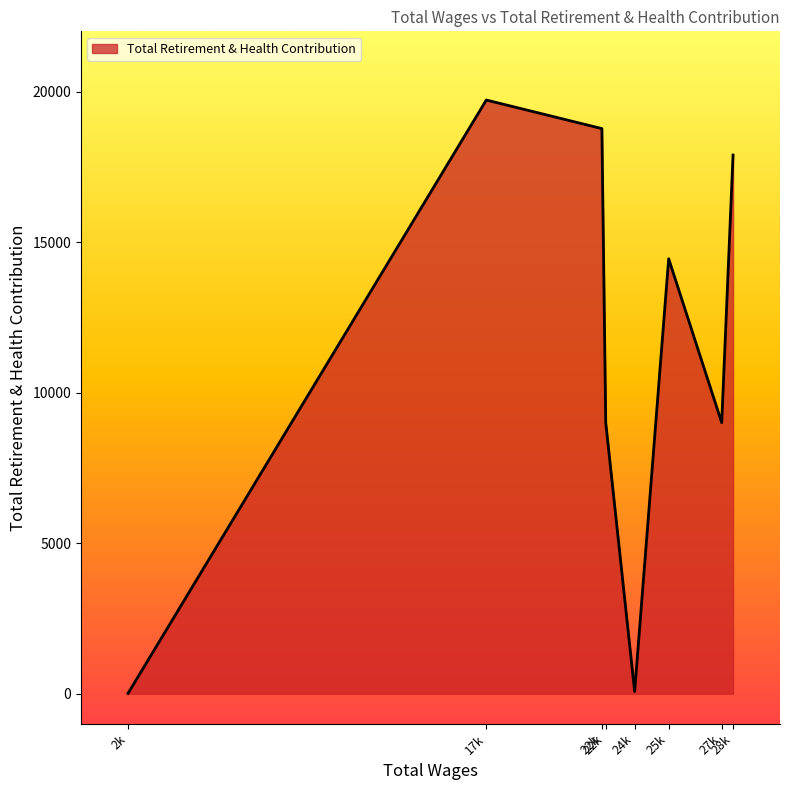

How many values are below 14446?

4